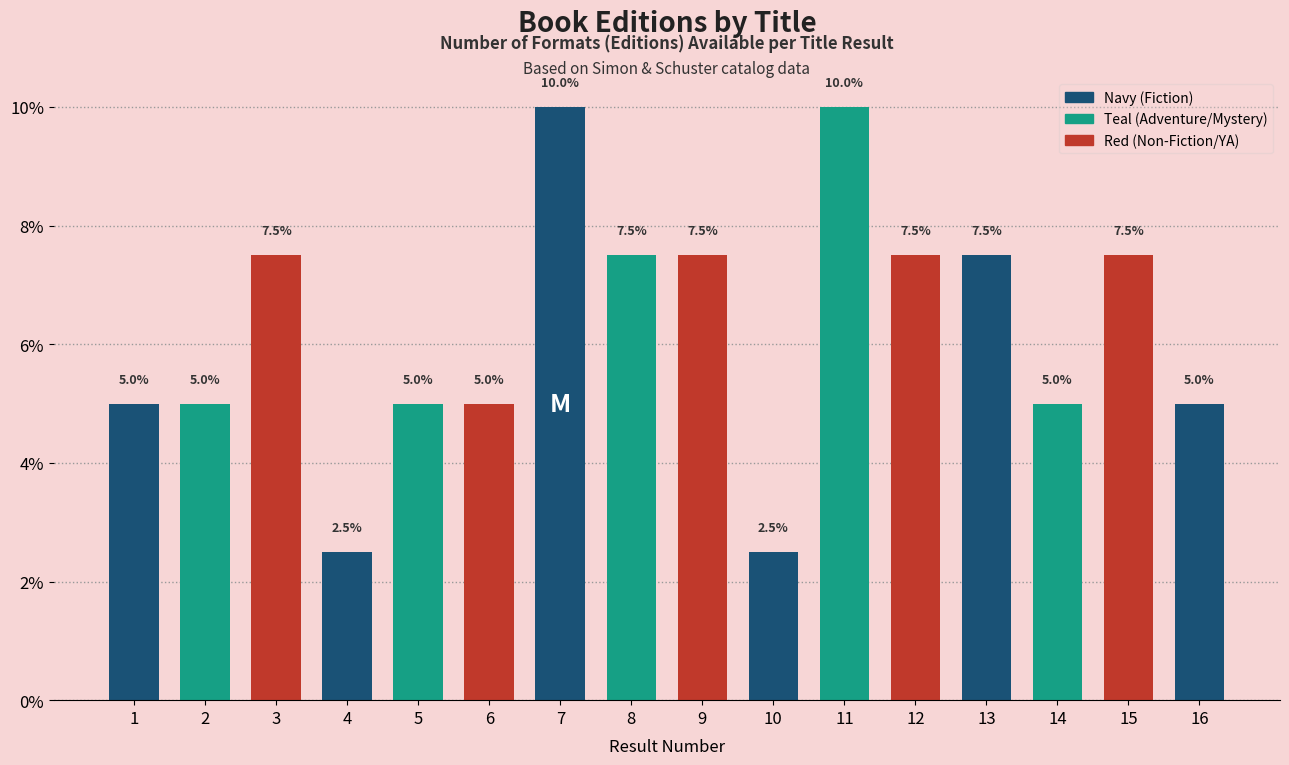

Reading left to right, list all the values displayed in this chart.

1=5.0	2=5.0	3=7.5	4=2.5	5=5.0	6=5.0	7=10.0	8=7.5	9=7.5	10=2.5	11=10.0	12=7.5	13=7.5	14=5.0	15=7.5	16=5.0